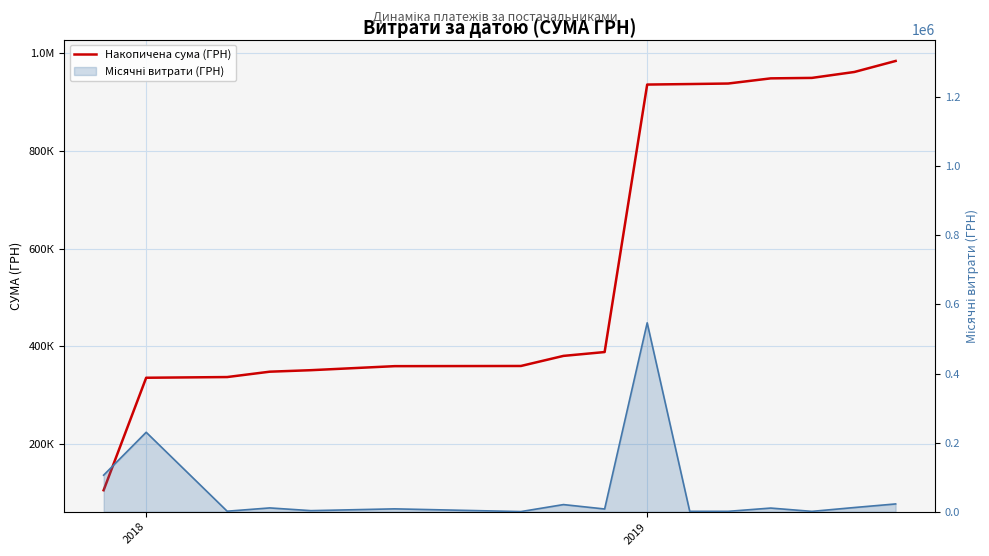

What are all the series names shown in the legend?

Накопичена сума (ГРН), Місячні витрати (ГРН)